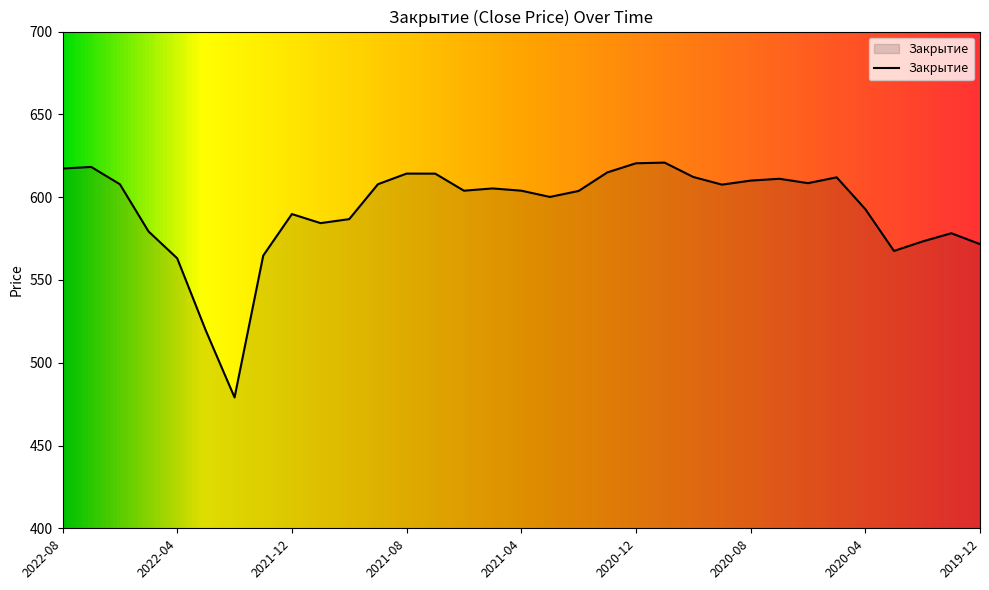

What is the minimum value shown in the chart?

479.0